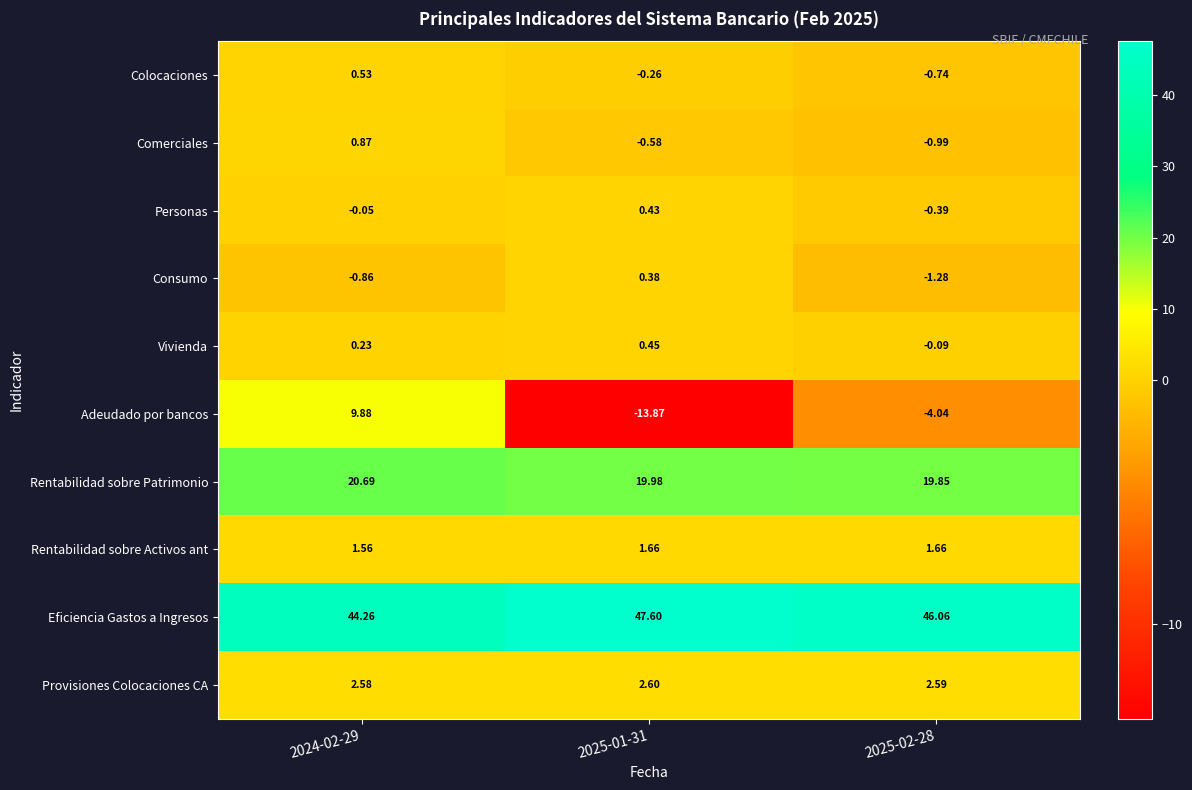

Which series has the widest spread of values?

Adeudado por bancos